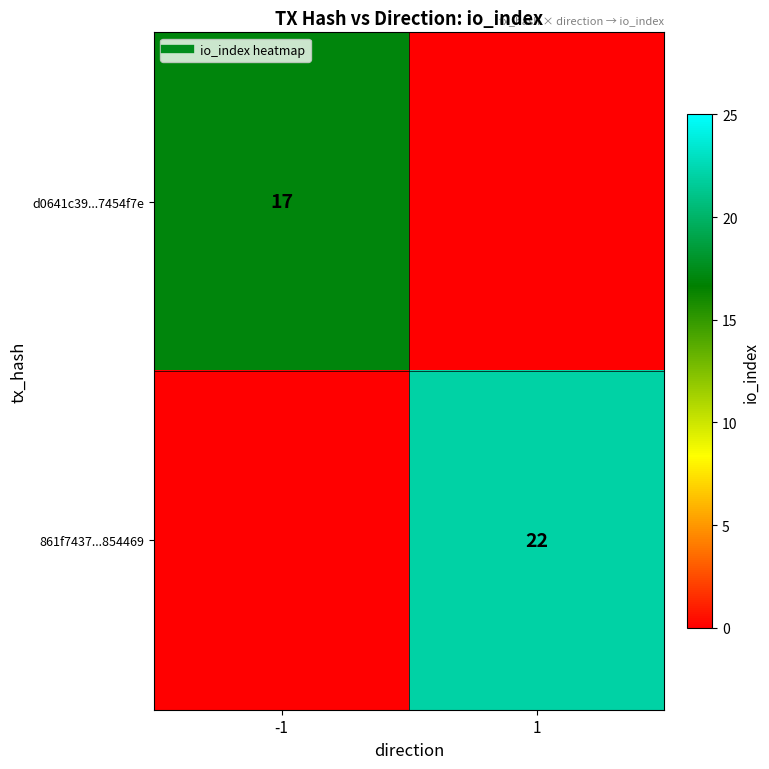

Which series has the widest spread of values?

861f7437...854469